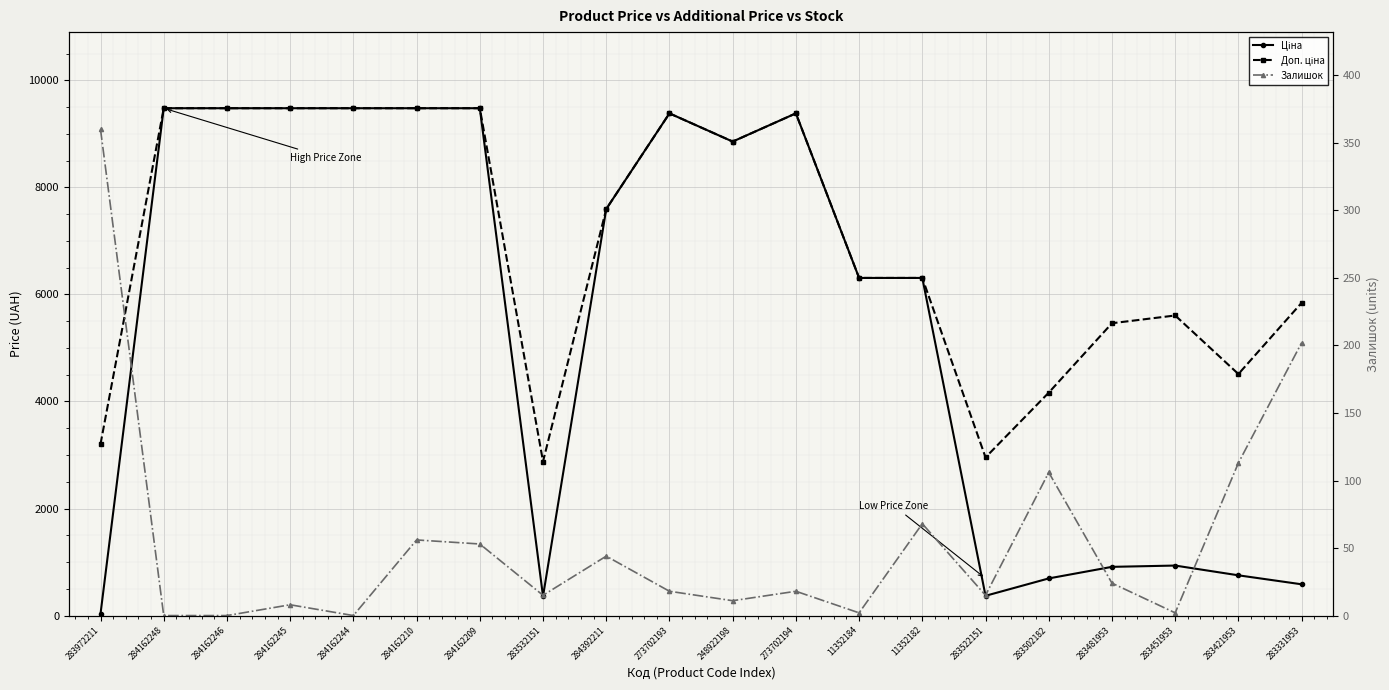

At which category is the sum across all series the highest?

284162210